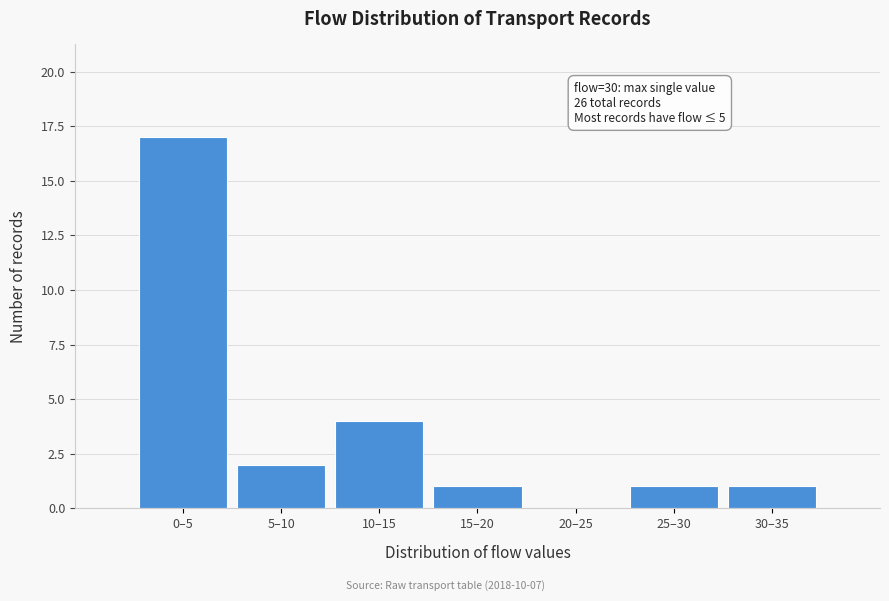

Reading left to right, list all the values displayed in this chart.

0–5=17	5–10=2	10–15=4	15–20=1	20–25=0	25–30=1	30–35=1